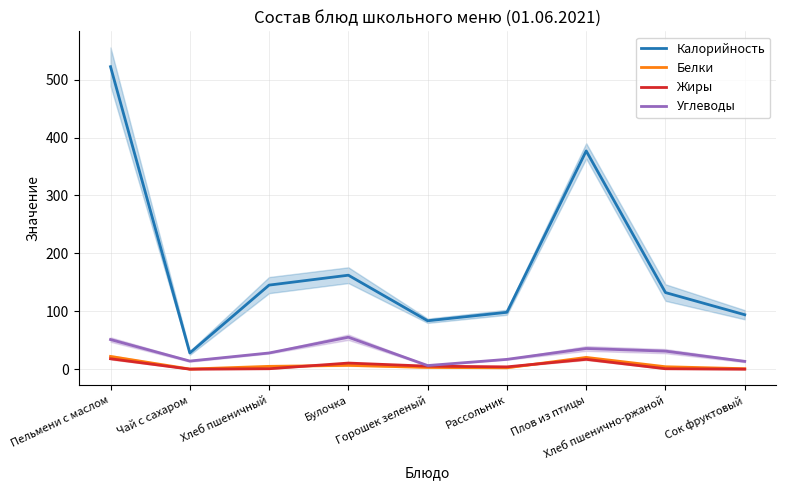

True or false: Углеводы has a value of 6.2 at Горошек зеленый.

True